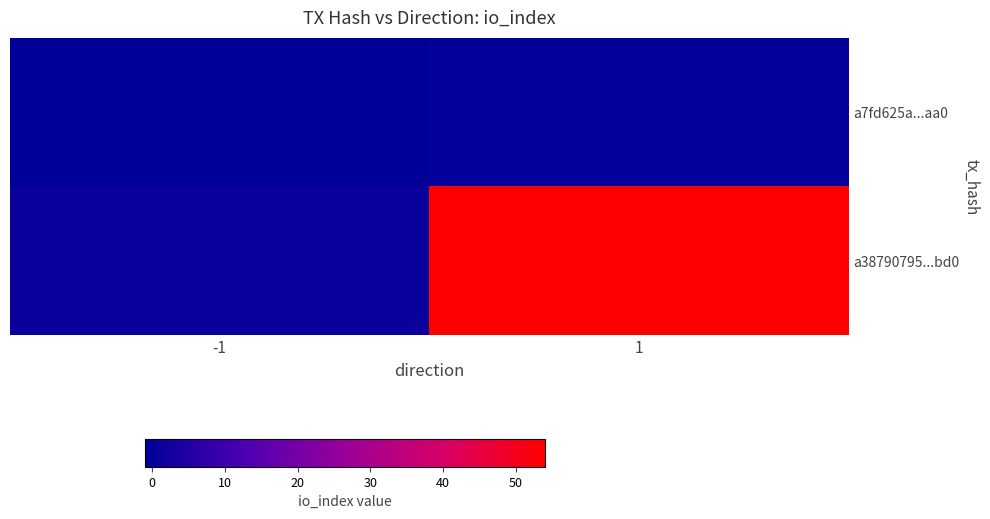

At 1, list the series in order from largest to smallest.

a38790795...bd0, a7fd625a...aa0